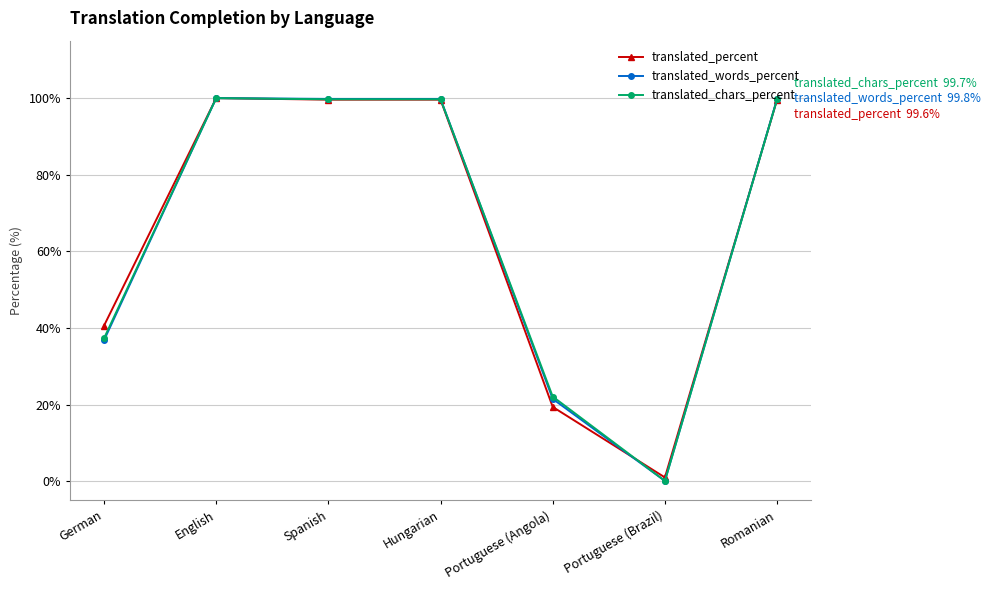

How many data points in translated_words_percent are above 99?

4